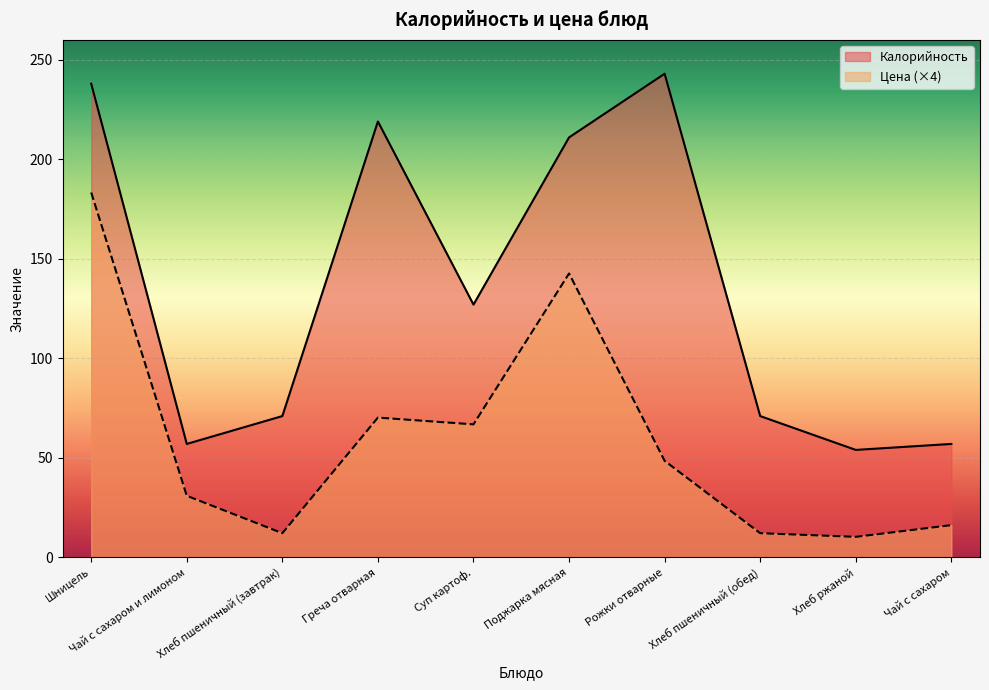

True or false: Цена and Калорийность intersect in this chart.

False